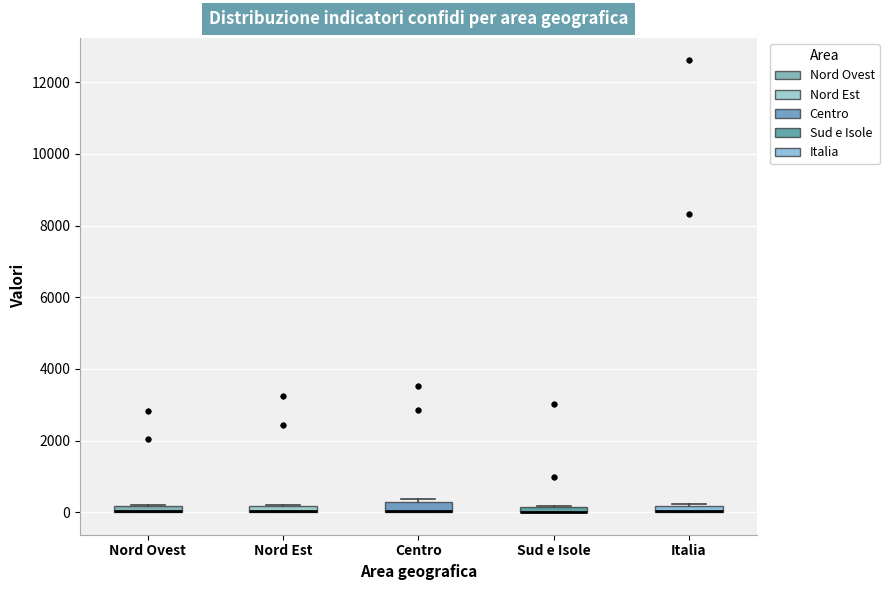

Where is the upper edge of the box for Nord Est on the y-axis? The values are not printed on the chart, so give them approximately, as read against the axis.

200